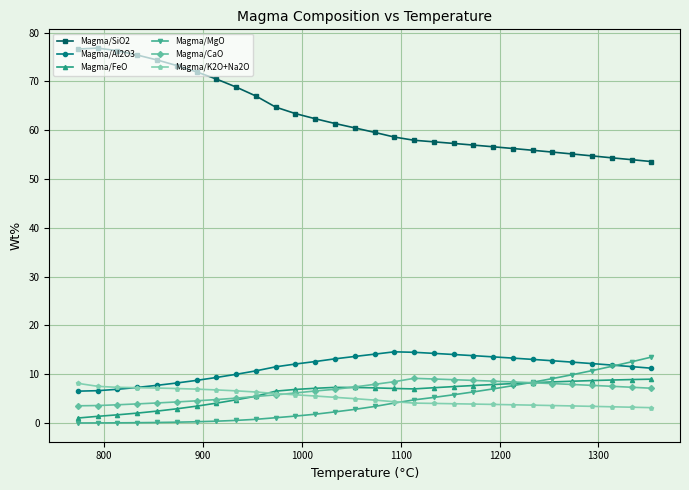

What is the average value of the Magma/CaO series?

6.6